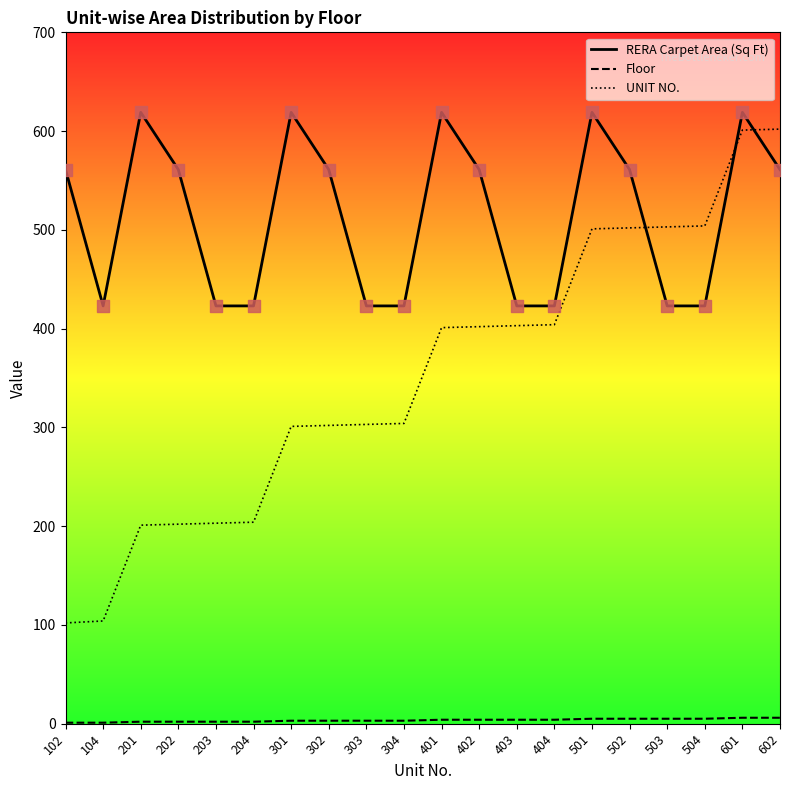

Which series has the largest total across all categories?

RERA Carpet Area (Sq Ft)